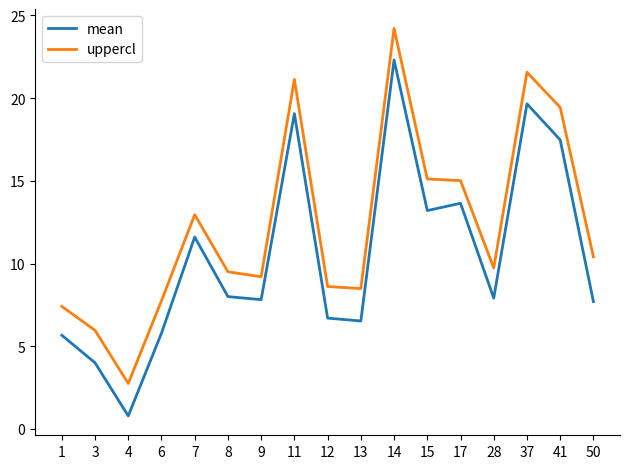

Rank the series at 3 from lowest to highest value.

mean, uppercl